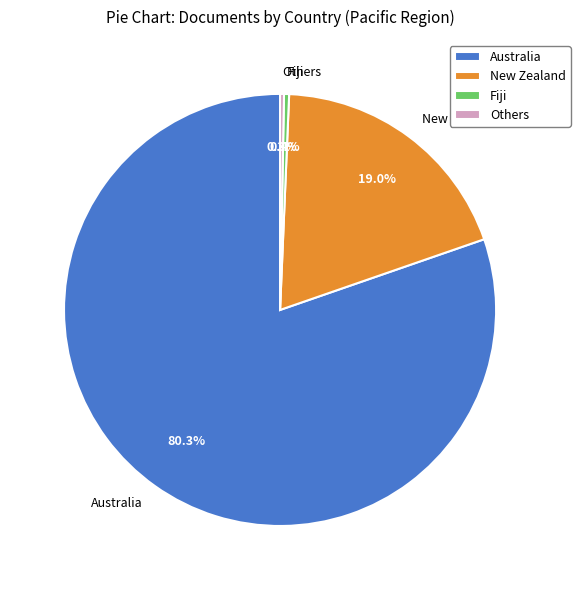

Which slice represents more than half of the pie?

Australia